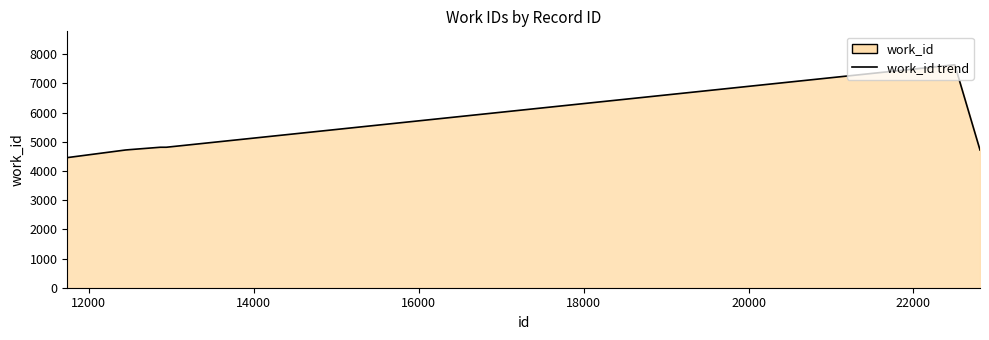

Does the chart display data point markers on the line(s)?

No